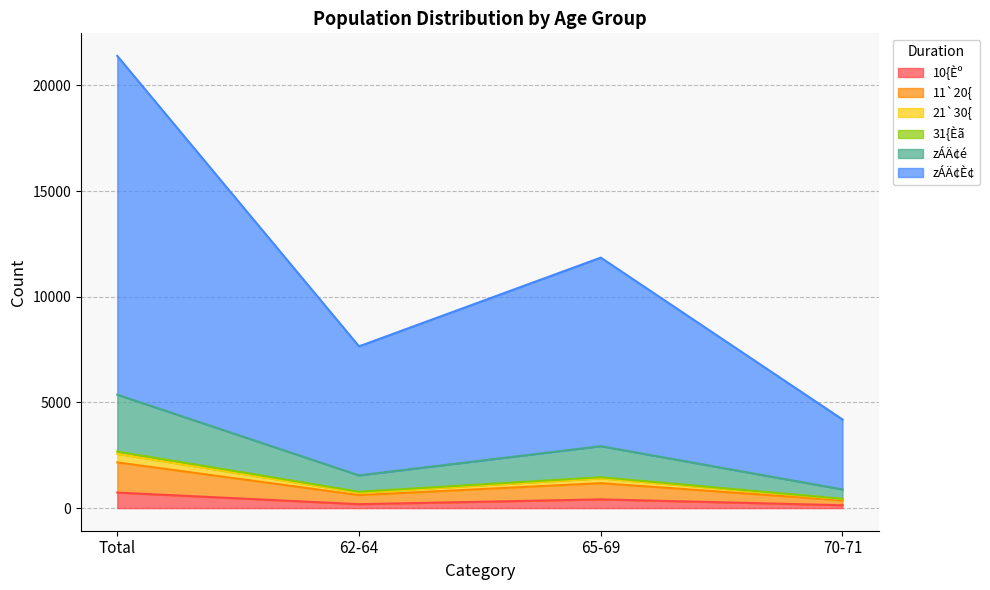

At which category is the sum across all series the highest?

Total